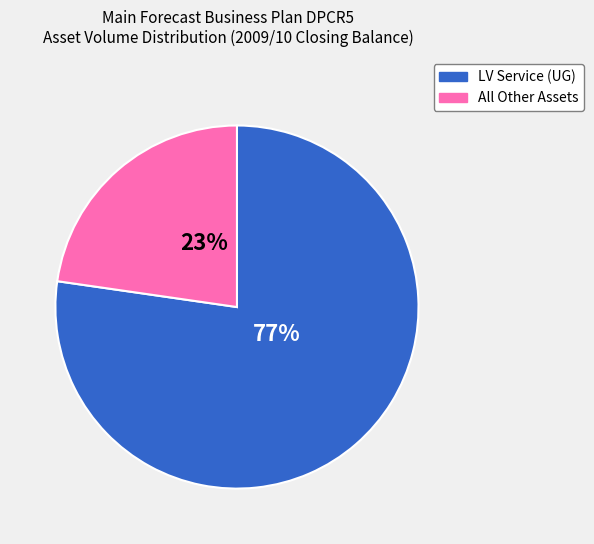

To the nearest percent, what is the average slice percentage?

50%